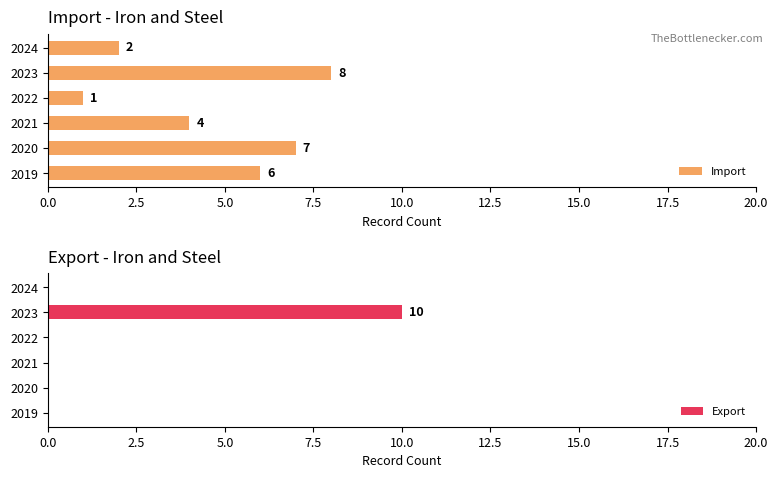

Count the Import values in the range 2 to 7.

4